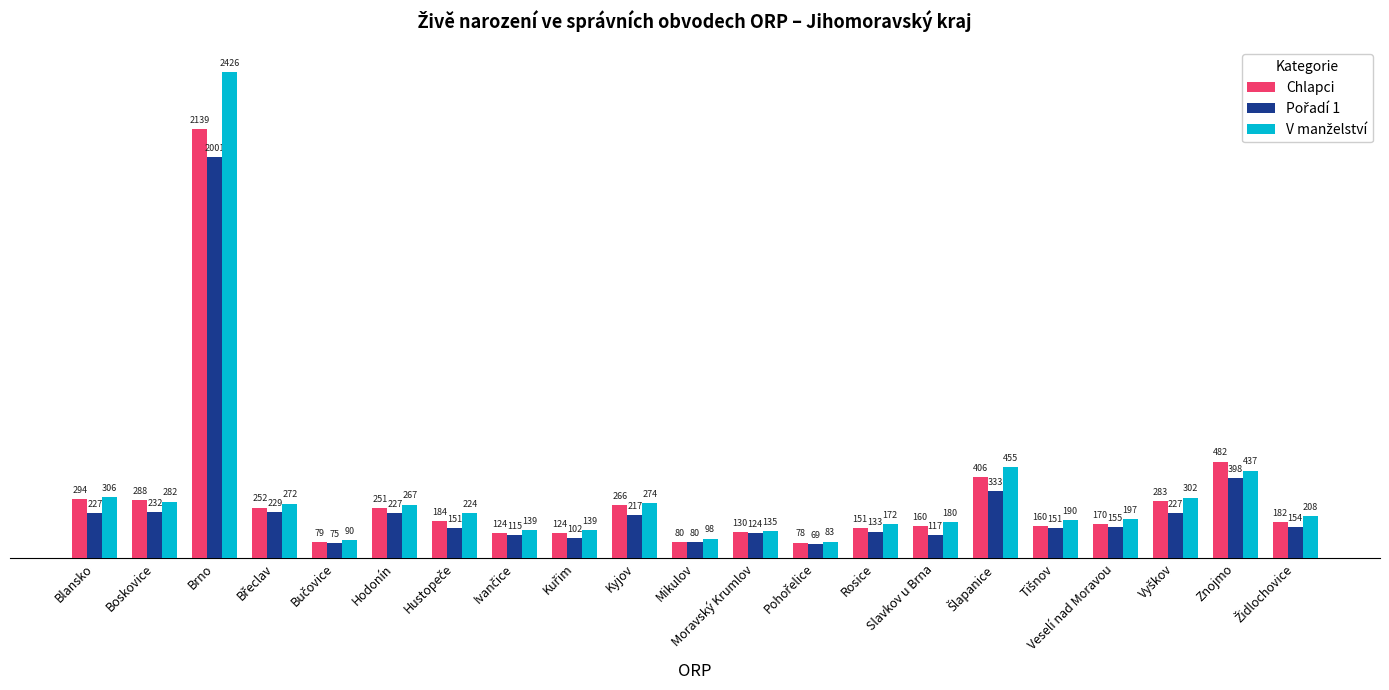

At which label does Chlapci first exceed 182?

Blansko